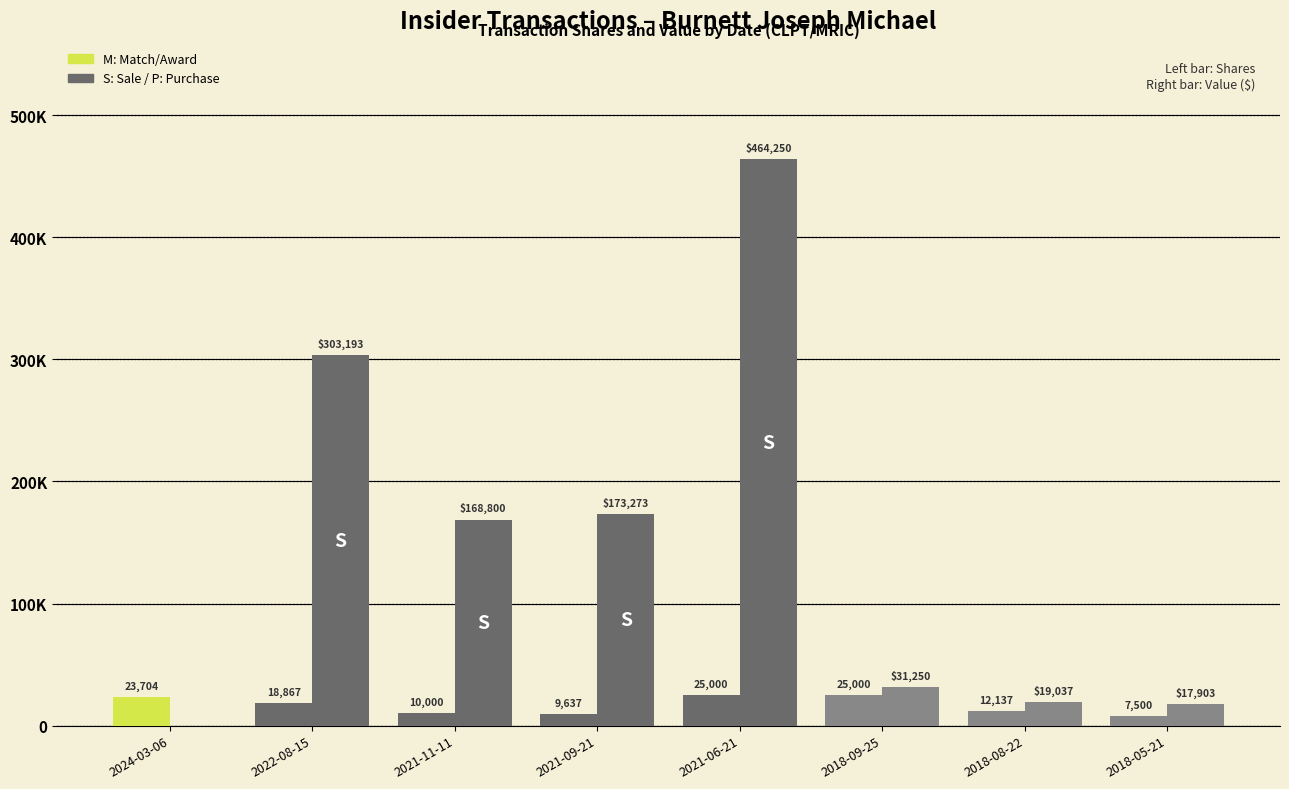

What is the label of the 2nd bar from the left?

2022-08-15